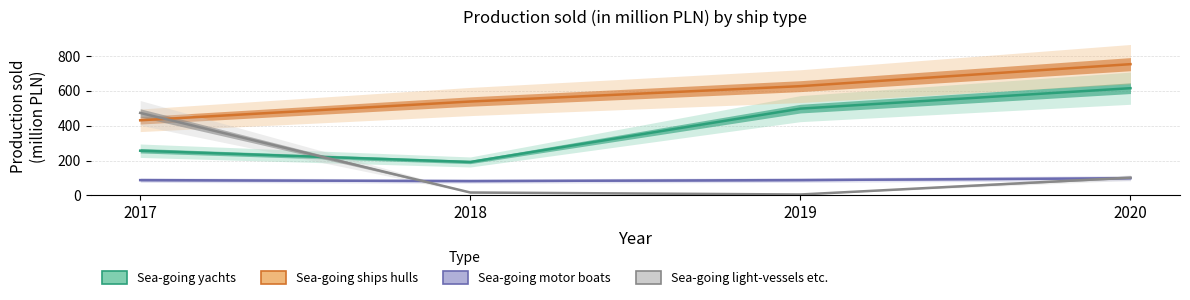

Between 2018 and 2020, which series saw the biggest shift?

Sea-going yachts